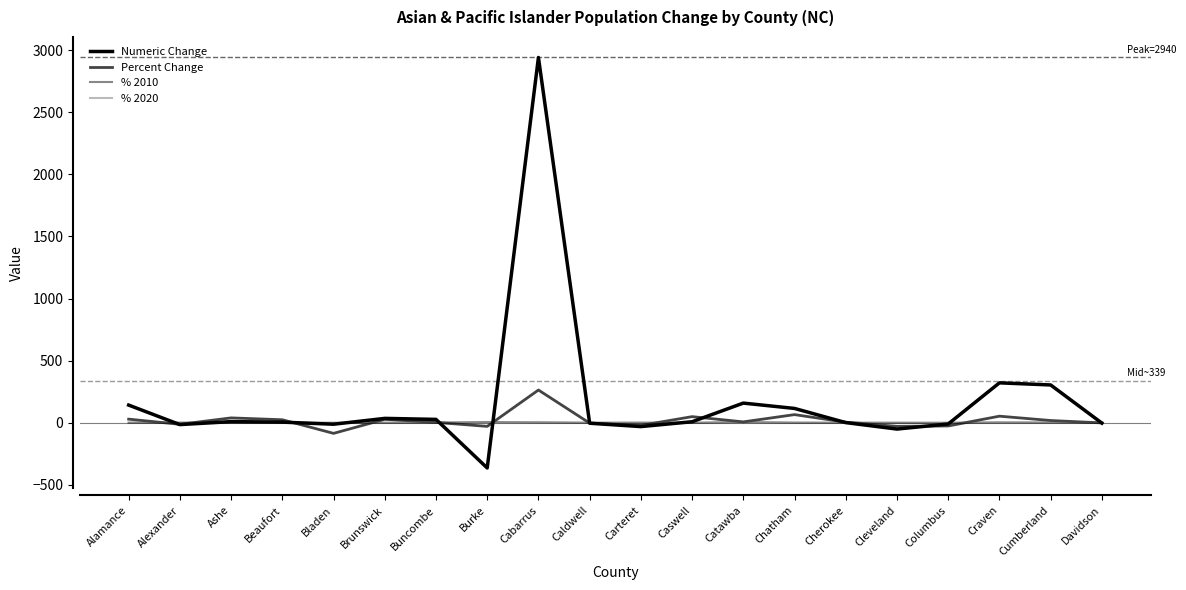

Is it true that Percent Change equals -25.0 at Columbus?

True